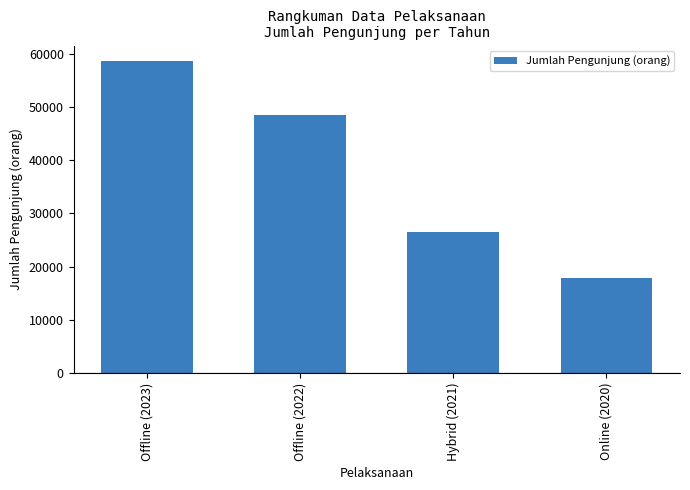

What is the difference between the values at Hybrid (2021) and Online (2020)?

8664